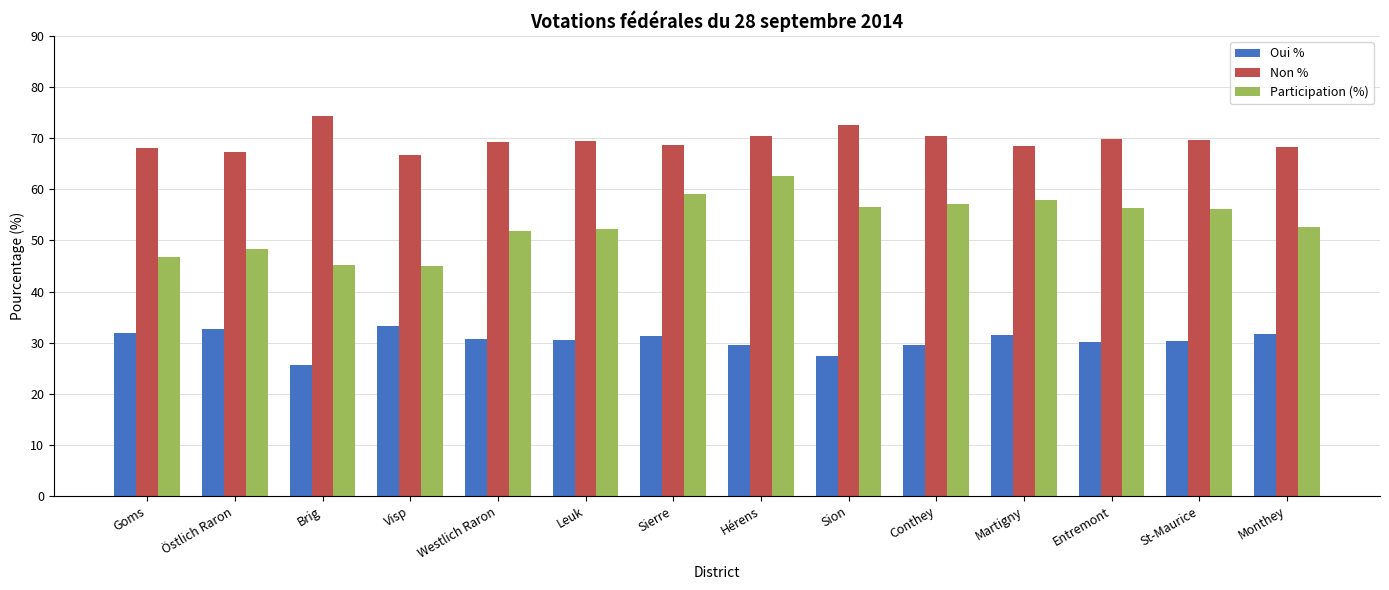

Count the number of data series in this chart.

3